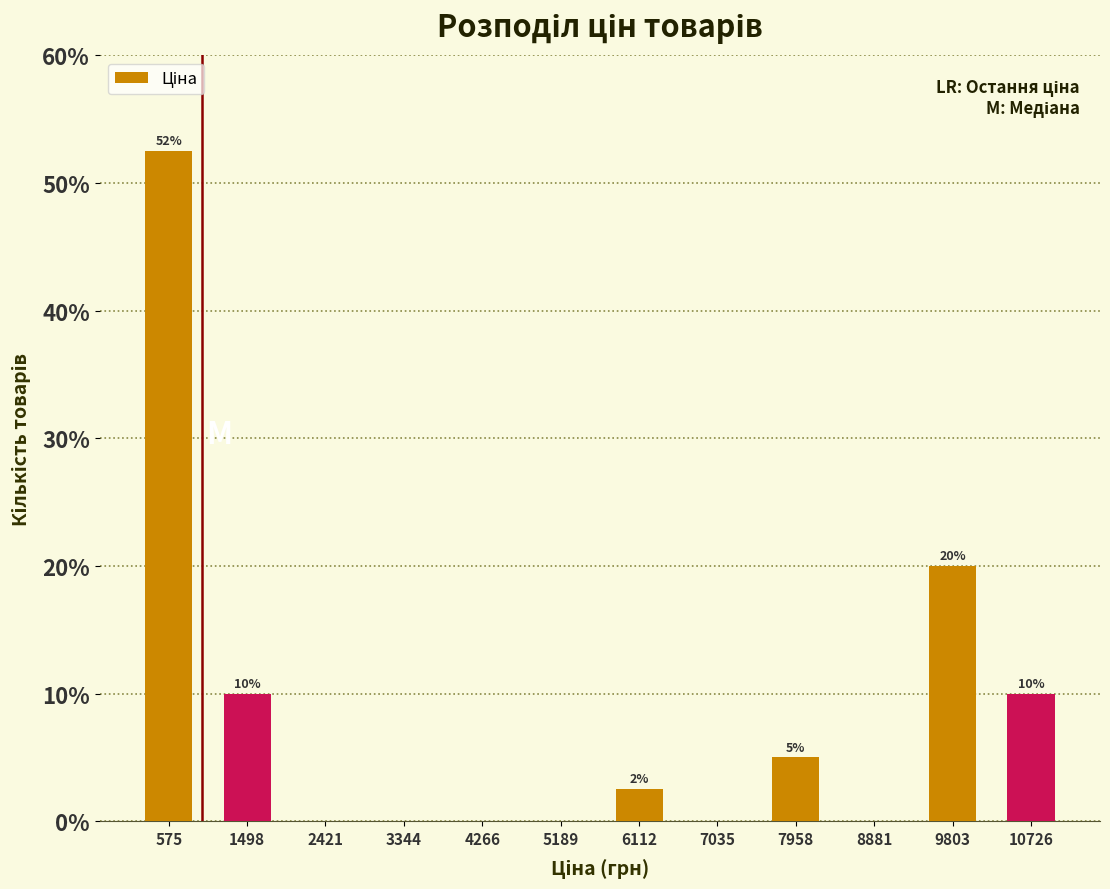

Over which range of the x-axis is the bar tallest?

100 to 1000